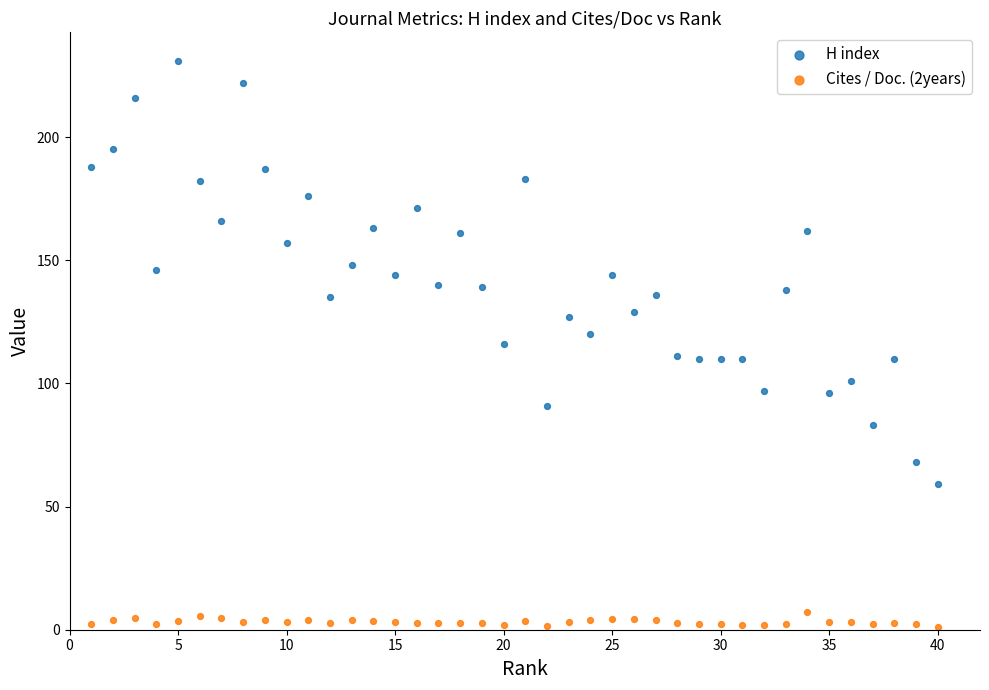

Which series contains the lowest Y value?

Cites / Doc. (2years)